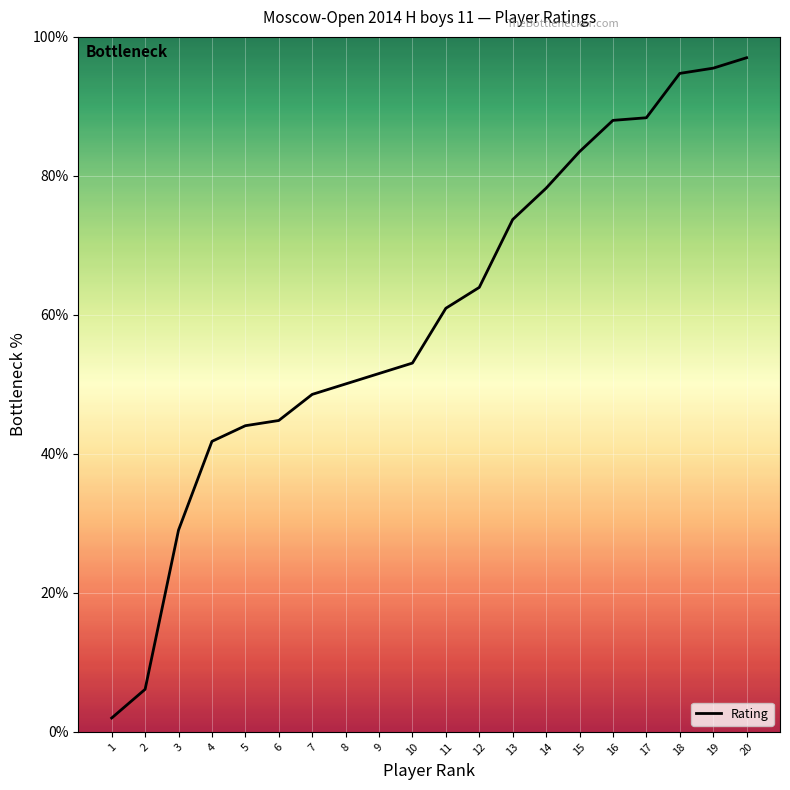

True or false: the data has more than 2 interior local peaks.

False